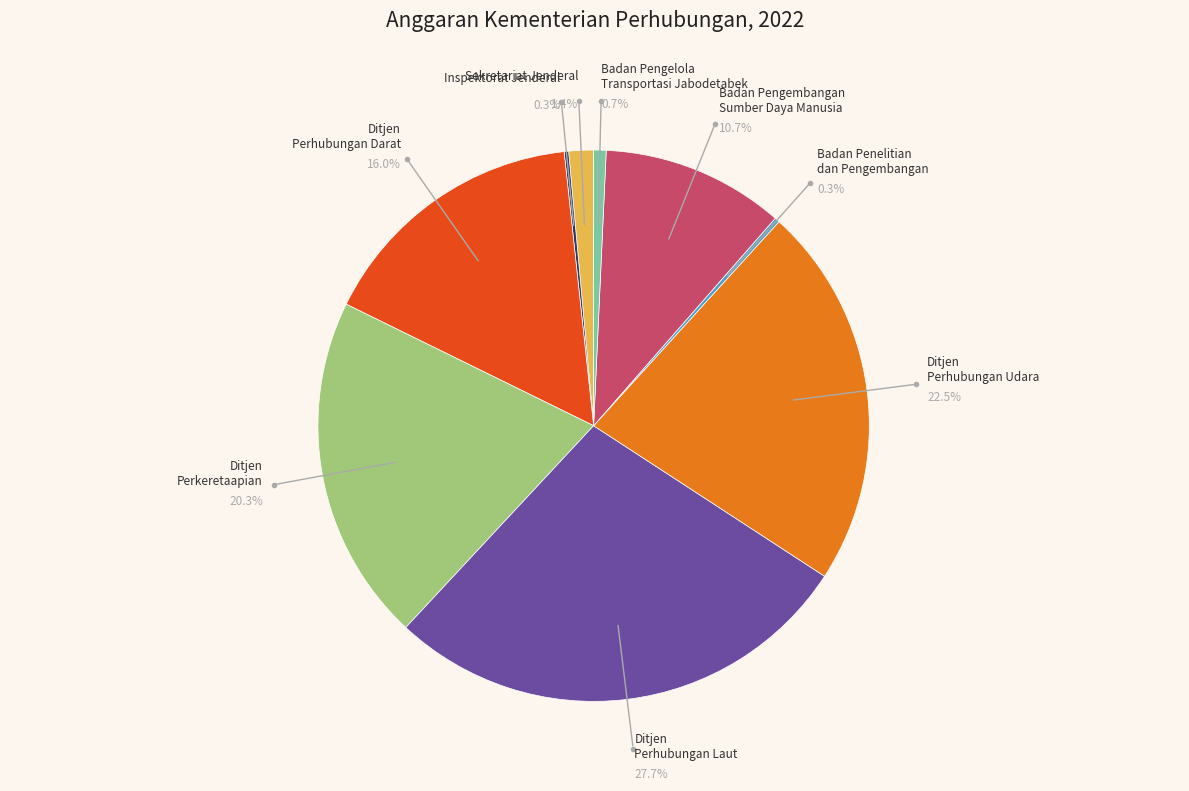

Is it true that Badan Penelitian dan Pengembangan is 14% of the pie?

False